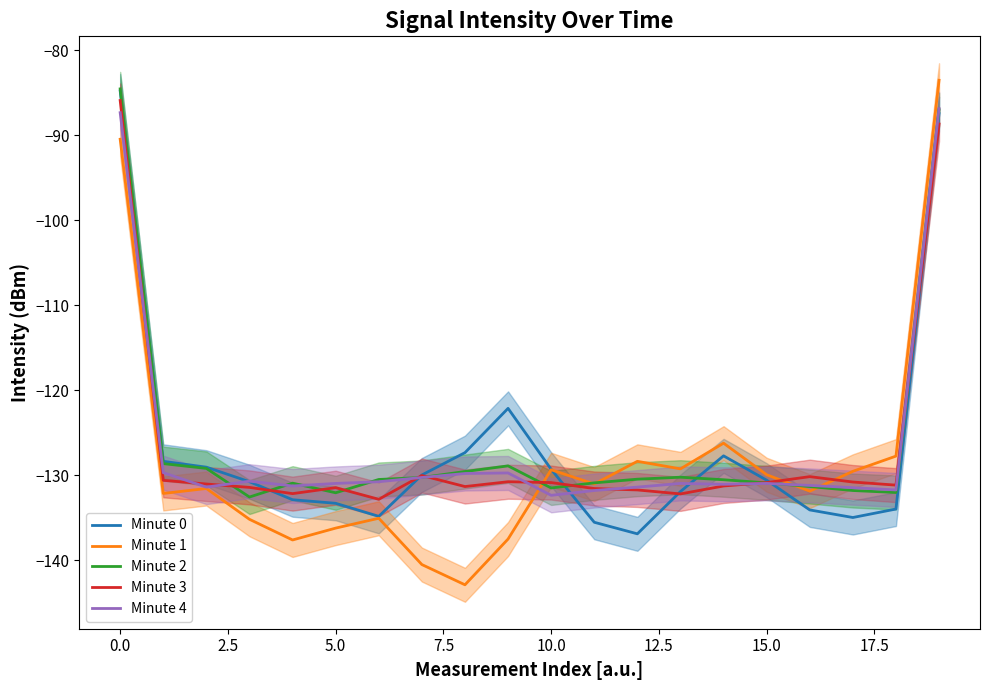

What is the minimum value for Minute 3?

-132.8